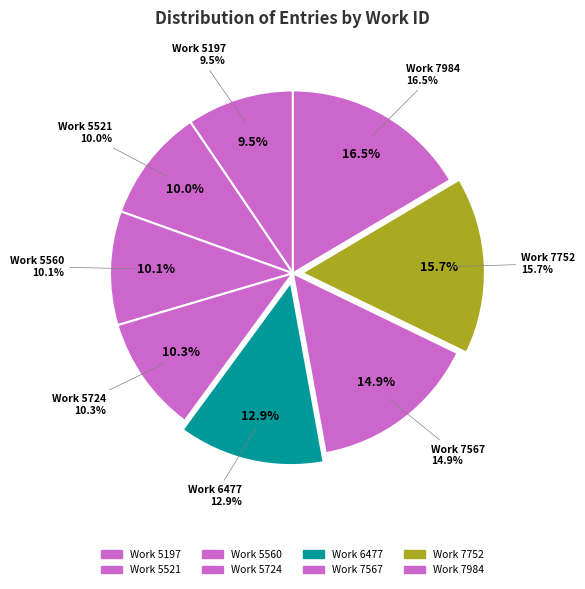

What is the smallest slice in the pie chart?

5197